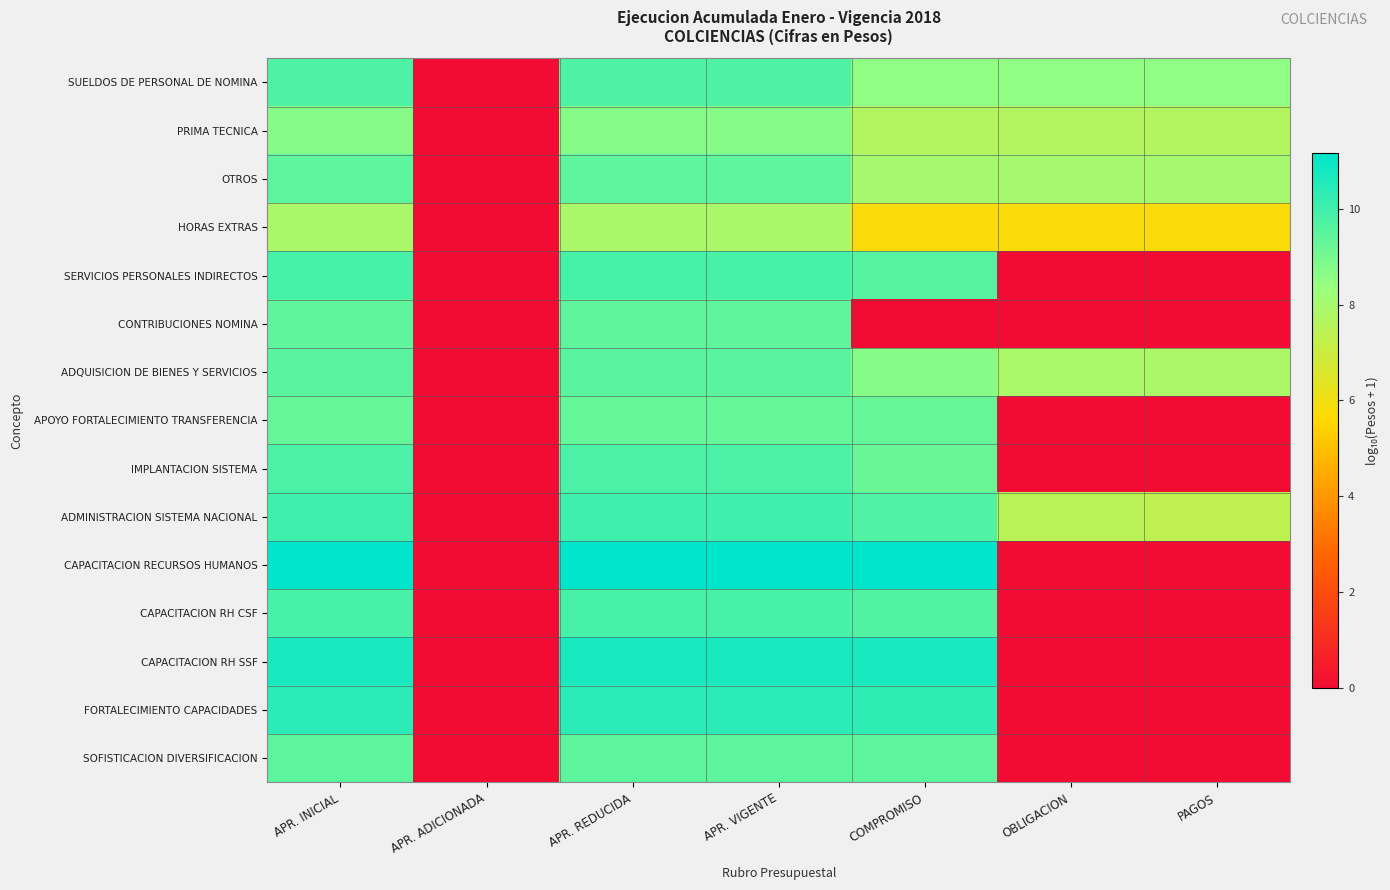

Reading left to right, list all the values displayed in this chart.

SUELDOS DE PERSONAL DE NOMINA: APR. INICIAL=9.7	APR. ADICIONADA=0.0	APR. REDUCIDA=9.7	APR. VIGENTE=9.7	COMPROMISO=8.5	OBLIGACION=8.5	PAGOS=8.5
PRIMA TECNICA: APR. INICIAL=8.7	APR. ADICIONADA=0.0	APR. REDUCIDA=8.7	APR. VIGENTE=8.7	COMPROMISO=7.6	OBLIGACION=7.6	PAGOS=7.6
OTROS: APR. INICIAL=9.5	APR. ADICIONADA=0.0	APR. REDUCIDA=9.5	APR. VIGENTE=9.5	COMPROMISO=8.0	OBLIGACION=8.0	PAGOS=8.0
HORAS EXTRAS: APR. INICIAL=7.9	APR. ADICIONADA=0.0	APR. REDUCIDA=7.9	APR. VIGENTE=7.9	COMPROMISO=5.8	OBLIGACION=5.8	PAGOS=5.8
SERVICIOS PERSONALES INDIRECTOS: APR. INICIAL=9.9	APR. ADICIONADA=0.0	APR. REDUCIDA=9.9	APR. VIGENTE=9.9	COMPROMISO=9.6	OBLIGACION=0.0	PAGOS=0.0
CONTRIBUCIONES NOMINA: APR. INICIAL=9.4	APR. ADICIONADA=0.0	APR. REDUCIDA=9.4	APR. VIGENTE=9.4	COMPROMISO=0.0	OBLIGACION=0.0	PAGOS=0.0
ADQUISICION DE BIENES Y SERVICIOS: APR. INICIAL=9.5	APR. ADICIONADA=0.0	APR. REDUCIDA=9.5	APR. VIGENTE=9.5	COMPROMISO=8.7	OBLIGACION=7.9	PAGOS=7.8
APOYO FORTALECIMIENTO TRANSFERENCIA: APR. INICIAL=9.3	APR. ADICIONADA=0.0	APR. REDUCIDA=9.3	APR. VIGENTE=9.3	COMPROMISO=9.3	OBLIGACION=0.0	PAGOS=0.0
IMPLANTACION SISTEMA: APR. INICIAL=9.8	APR. ADICIONADA=0.0	APR. REDUCIDA=9.8	APR. VIGENTE=9.8	COMPROMISO=9.3	OBLIGACION=0.0	PAGOS=0.0
ADMINISTRACION SISTEMA NACIONAL: APR. INICIAL=10.0	APR. ADICIONADA=0.0	APR. REDUCIDA=10.0	APR. VIGENTE=10.0	COMPROMISO=9.7	OBLIGACION=7.5	PAGOS=7.3
CAPACITACION RECURSOS HUMANOS: APR. INICIAL=11.2	APR. ADICIONADA=0.0	APR. REDUCIDA=11.2	APR. VIGENTE=11.2	COMPROMISO=11.2	OBLIGACION=0.0	PAGOS=0.0
CAPACITACION RH CSF: APR. INICIAL=9.9	APR. ADICIONADA=0.0	APR. REDUCIDA=9.9	APR. VIGENTE=9.9	COMPROMISO=9.7	OBLIGACION=0.0	PAGOS=0.0
CAPACITACION RH SSF: APR. INICIAL=10.7	APR. ADICIONADA=0.0	APR. REDUCIDA=10.7	APR. VIGENTE=10.7	COMPROMISO=10.7	OBLIGACION=0.0	PAGOS=0.0
FORTALECIMIENTO CAPACIDADES: APR. INICIAL=10.4	APR. ADICIONADA=0.0	APR. REDUCIDA=10.4	APR. VIGENTE=10.4	COMPROMISO=10.3	OBLIGACION=0.0	PAGOS=0.0
SOFISTICACION DIVERSIFICACION: APR. INICIAL=9.5	APR. ADICIONADA=0.0	APR. REDUCIDA=9.5	APR. VIGENTE=9.5	COMPROMISO=9.5	OBLIGACION=0.0	PAGOS=0.0